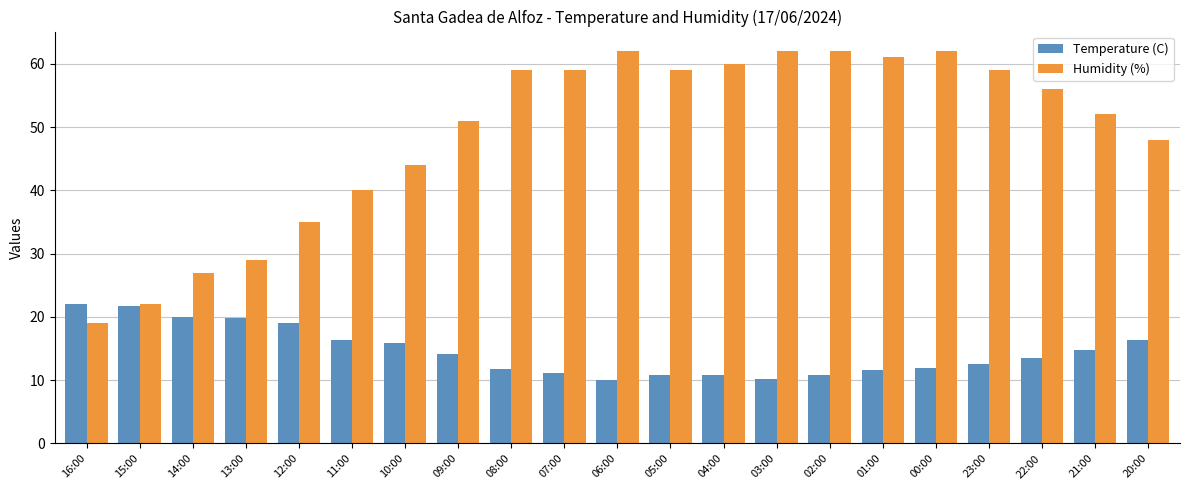

Rank the series by their maximum value, from lowest to highest.

Temperature (C), Humidity (%)